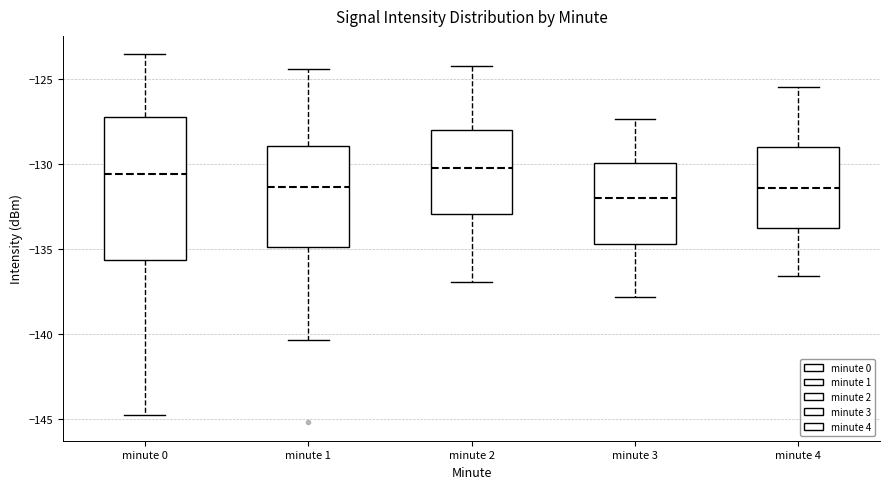

Which box has the lowest median line?

minute 3